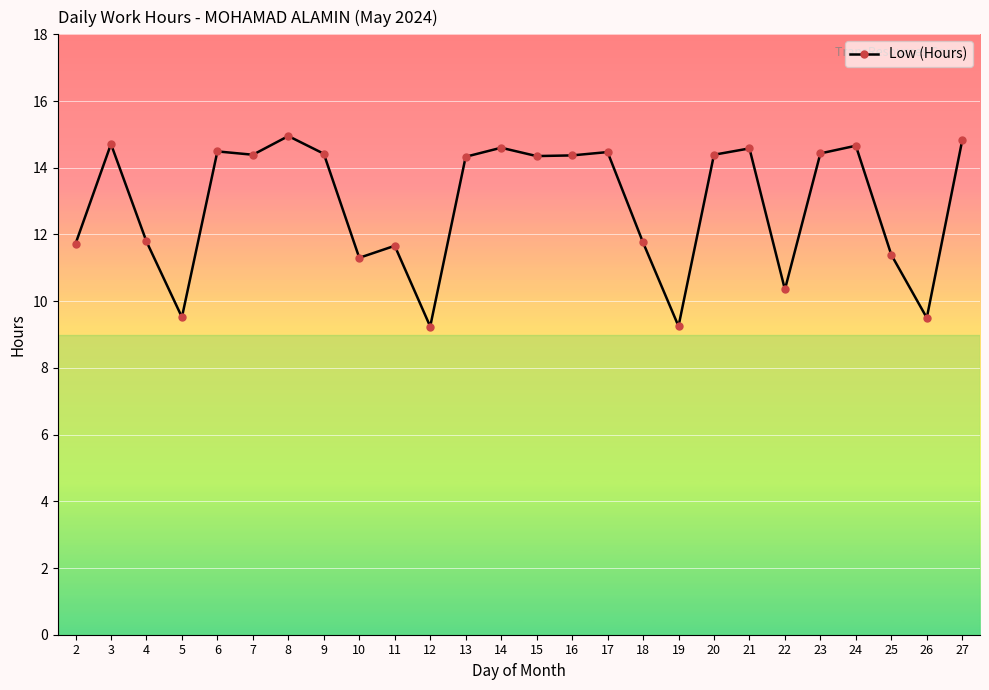

Where is the first local maximum?

3